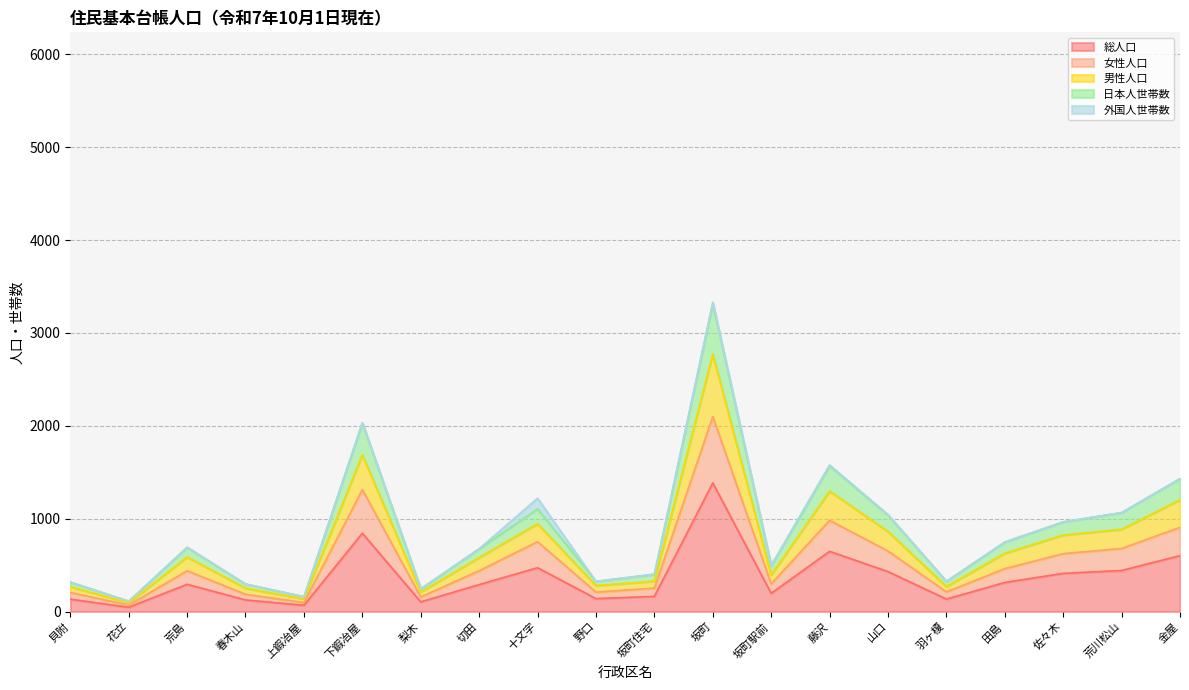

What is the difference between the maximum and minimum values in the 総人口 series?

1339